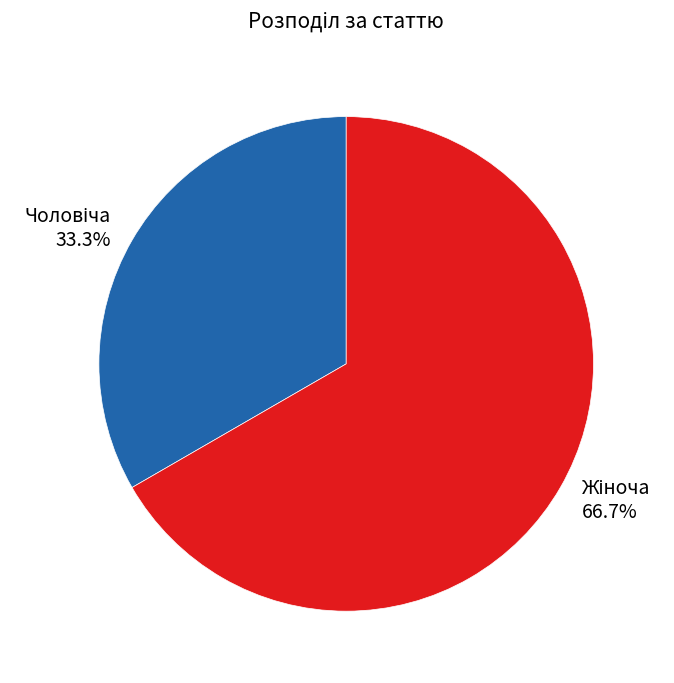

Is there a majority slice in this chart?

Yes